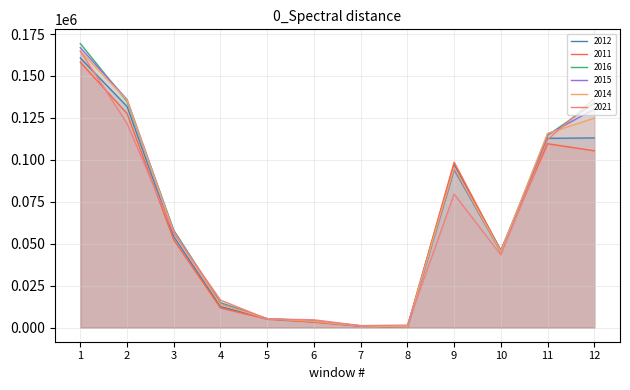

What are all the series names shown in the legend?

2012, 2011, 2016, 2015, 2014, 2021